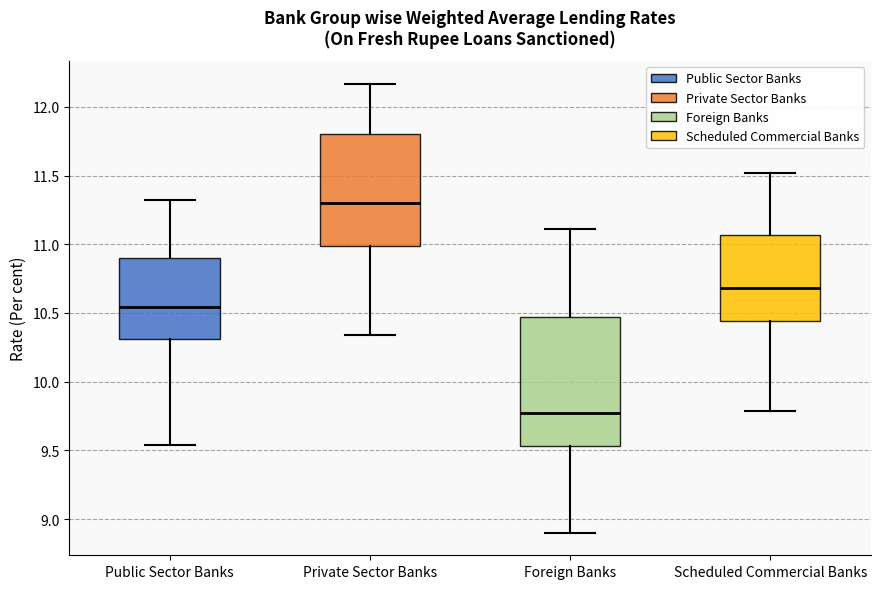

Which box's median line is the lowest?

Foreign Banks